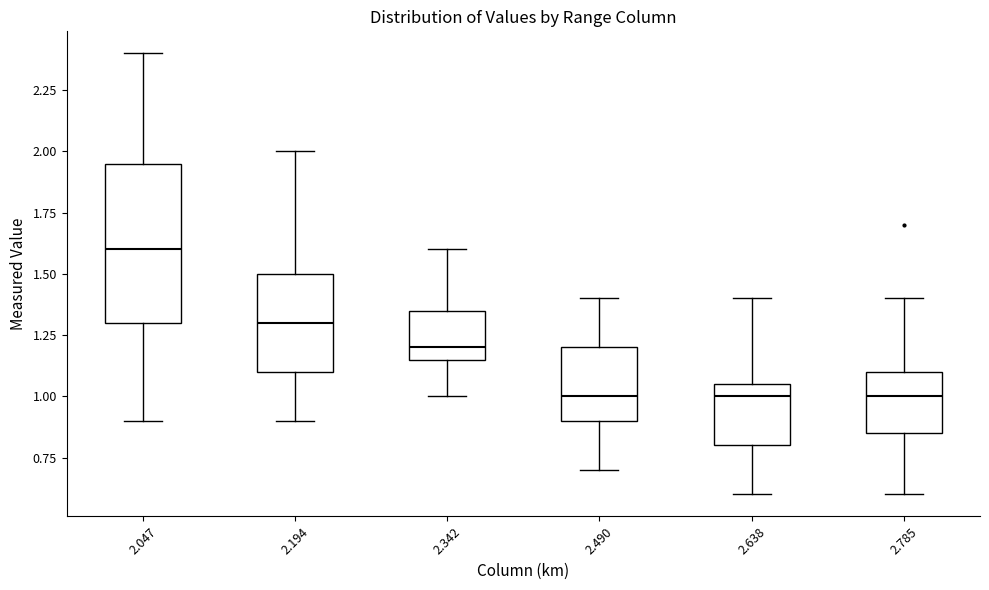

Comparing the boxes themselves (not the whiskers), which one is the tallest?

2.047